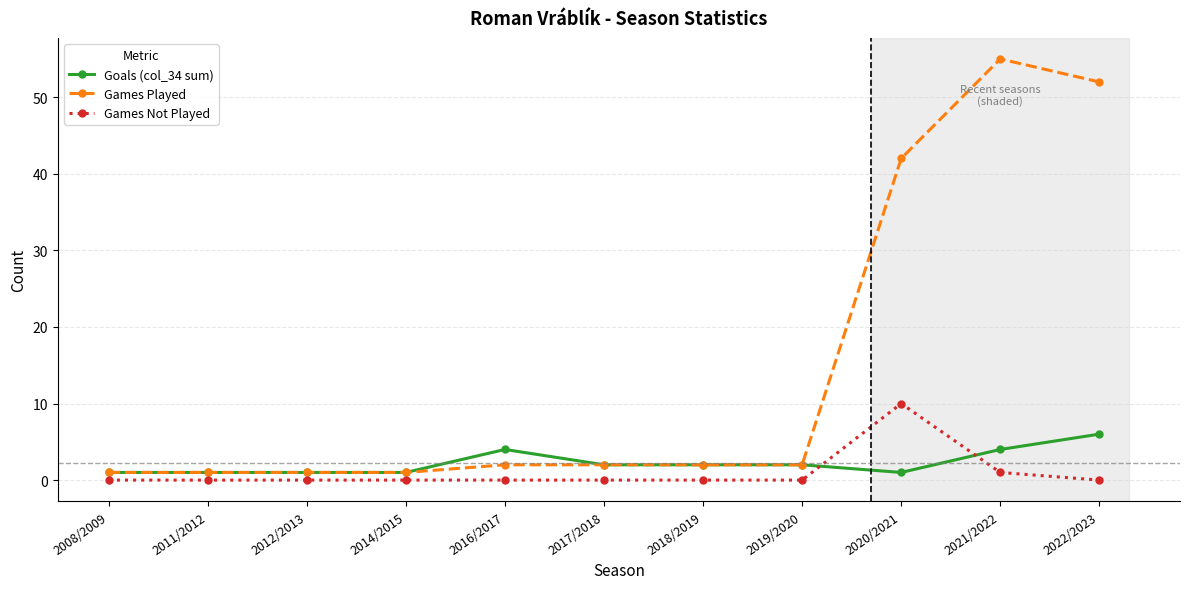

What is the difference between the Games Played values at 2014/2015 and 2020/2021?

41